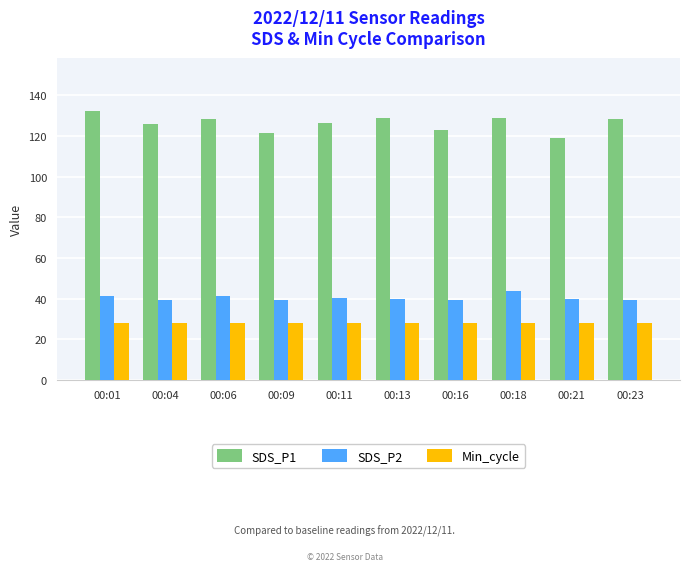

How many groups of bars are there?

10